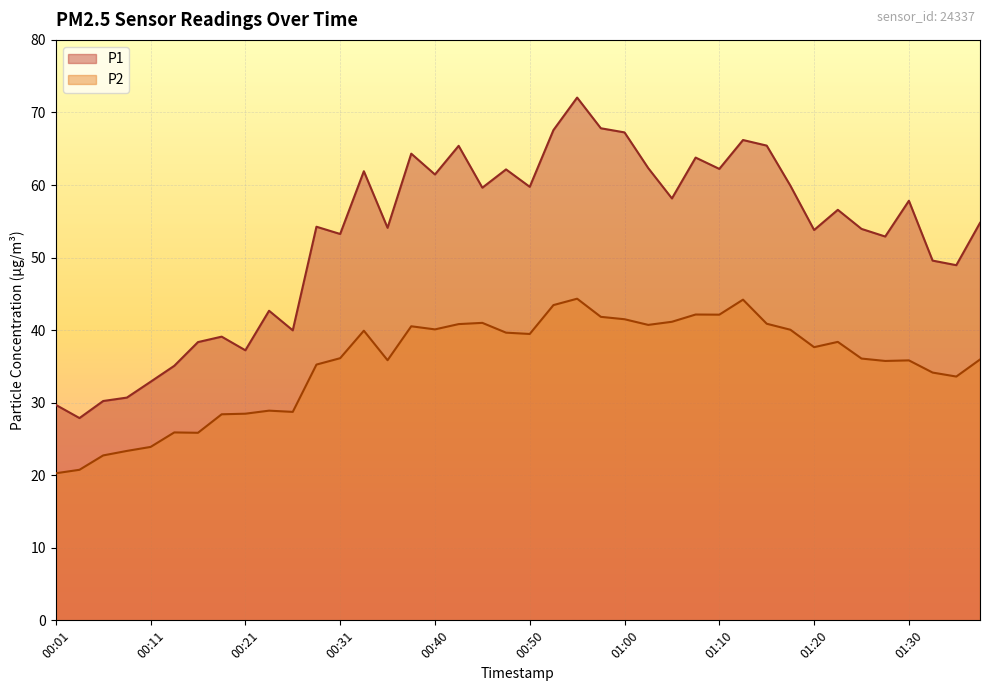

True or false: P1 and P2 cross at least once.

False